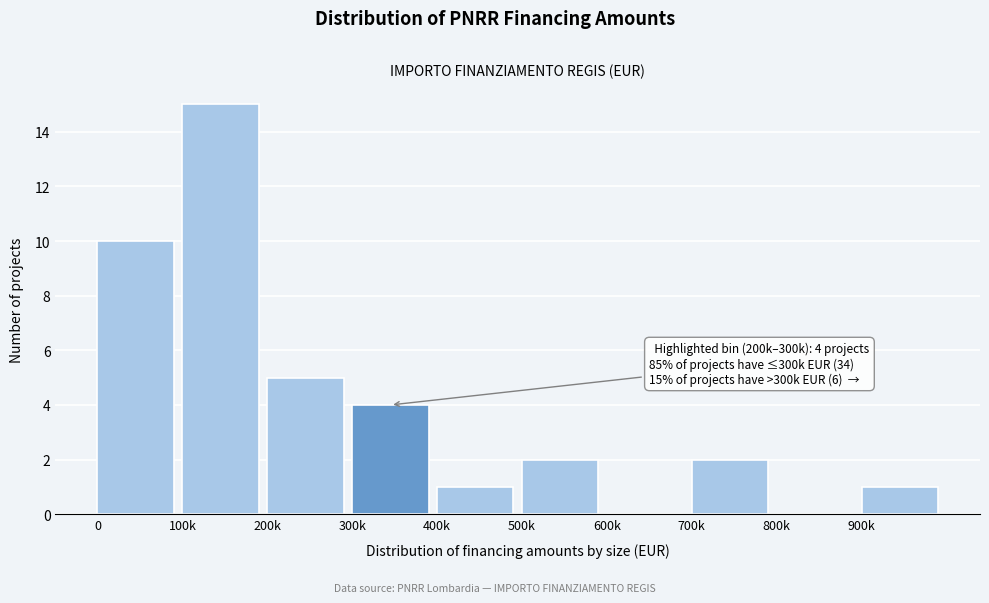

Reading left to right, what are all the values shown in this chart?

0=10	100k=15	200k=5	300k=4	400k=1	500k=2	600k=0	700k=2	800k=0	900k=1